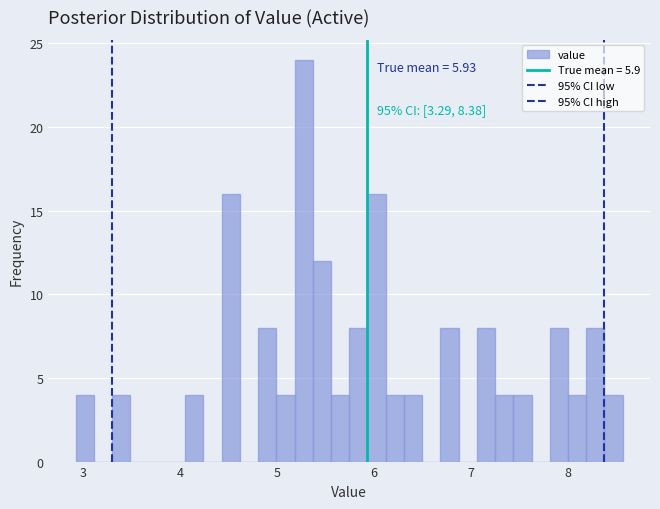

Read against the x-axis, roughly where is the centre of the tallest bar?

5.3